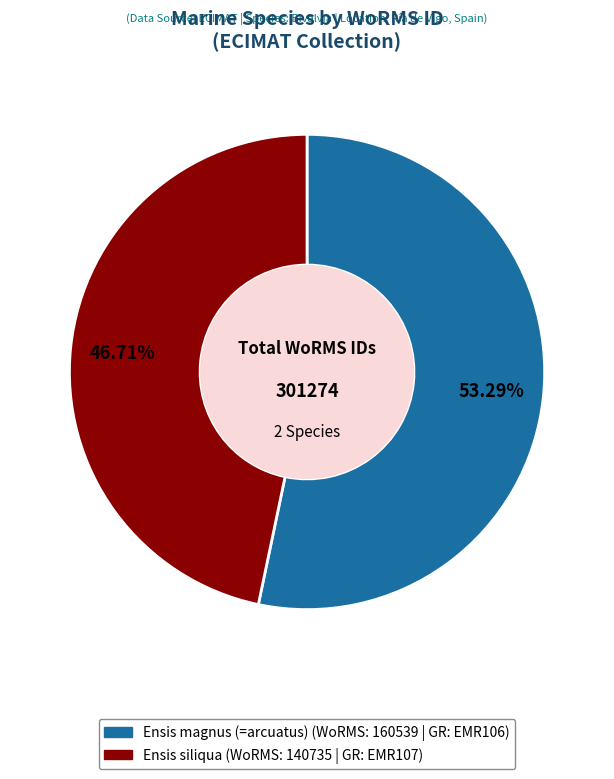

To the nearest percent, what is the average slice percentage?

50%